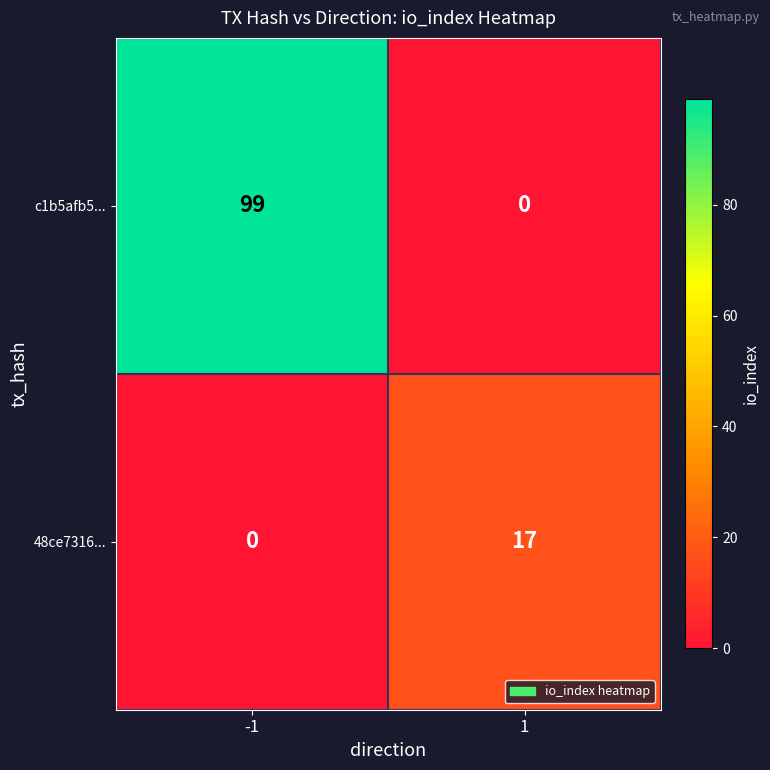

At how many categories does at least one series exceed 31?

1